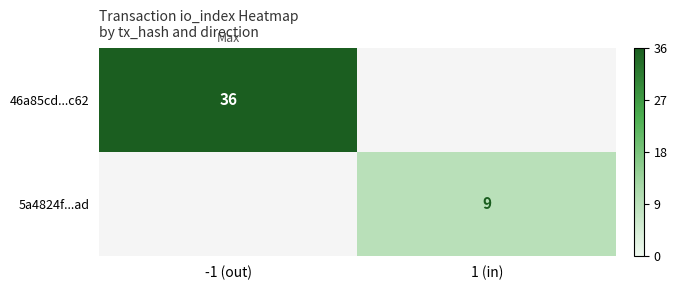

The 46a85cd...c62 series shows 36 at -1 (out). True or false?

True